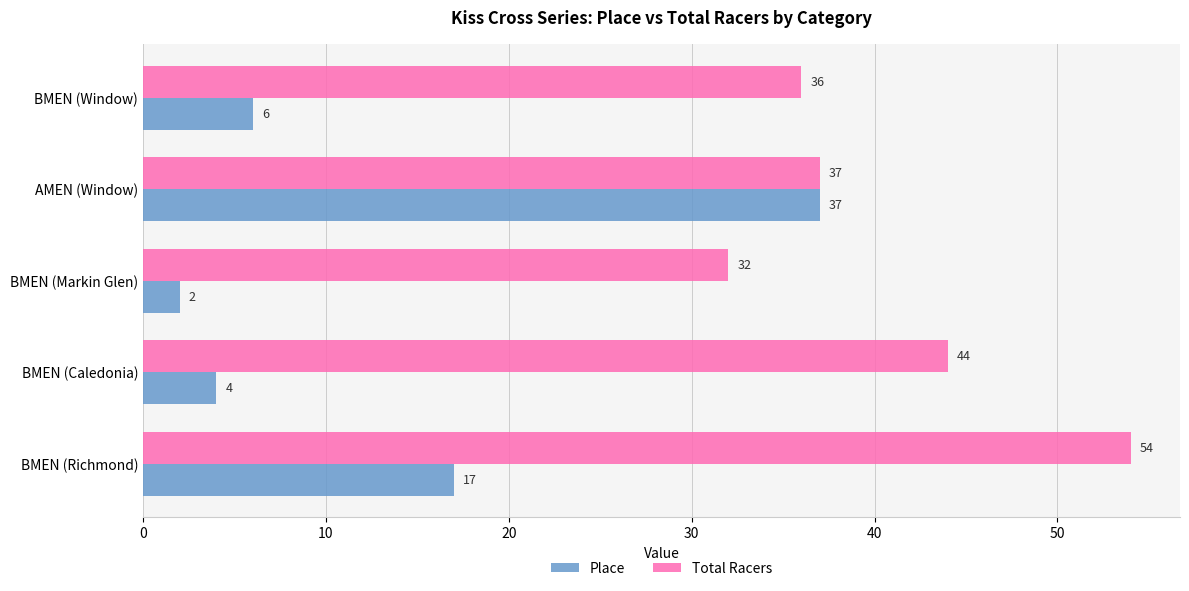

What are all the series names shown in the legend?

Place, Total Racers